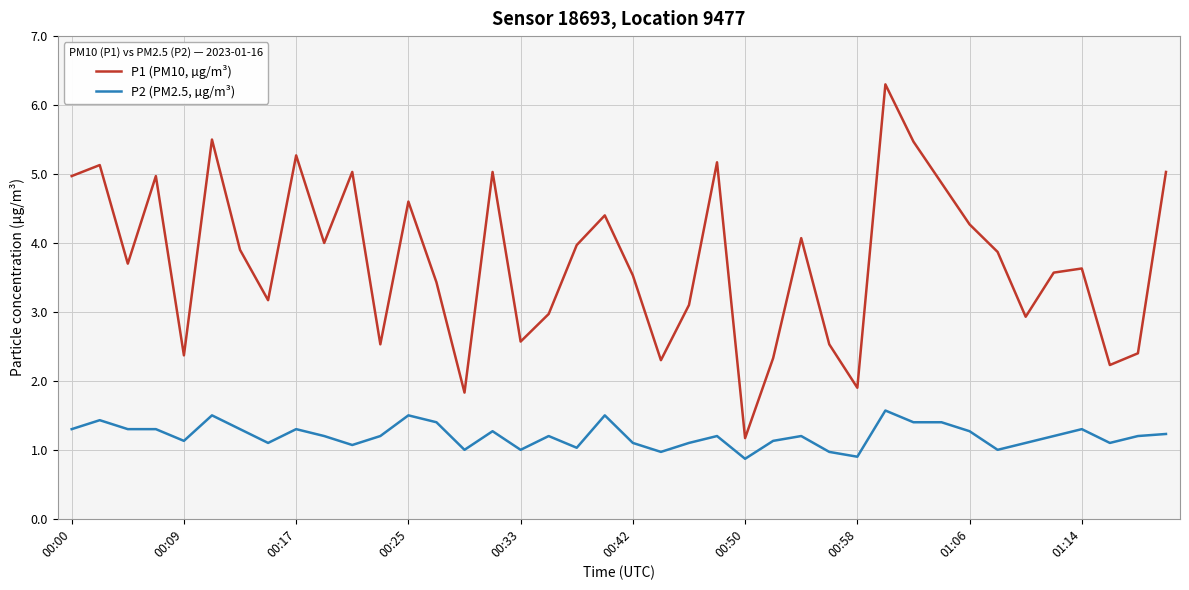

Which series has the widest spread of values?

P1 (PM10, µg/m³)